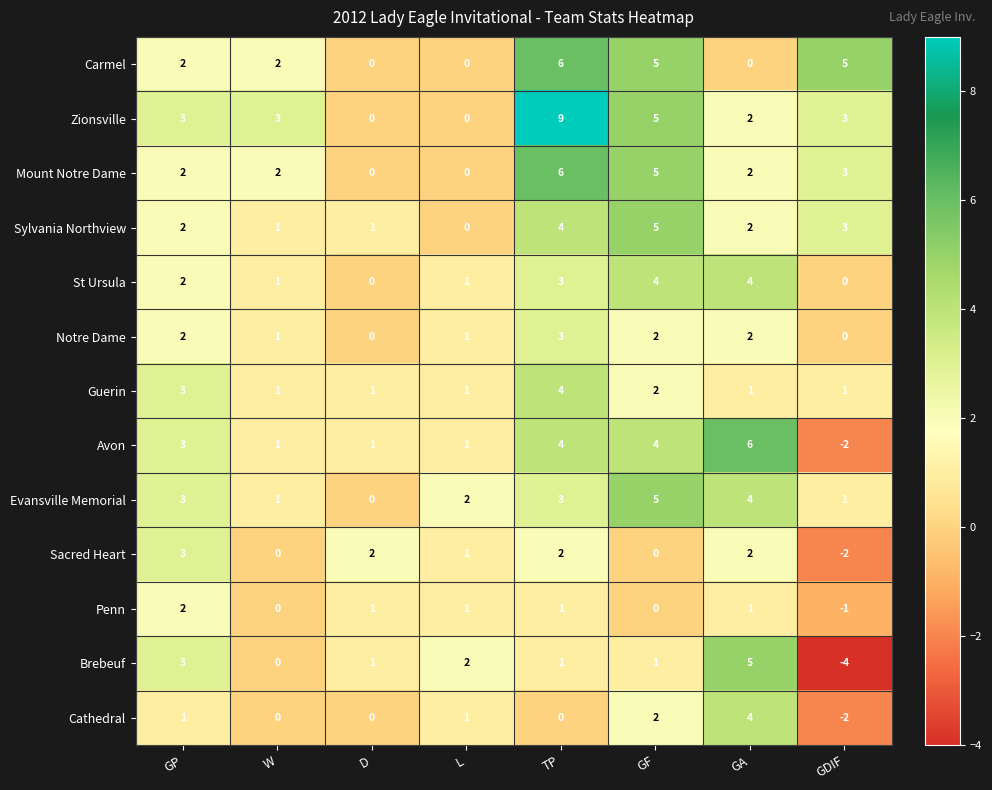

The Brebeuf series shows 5 at GA. True or false?

True